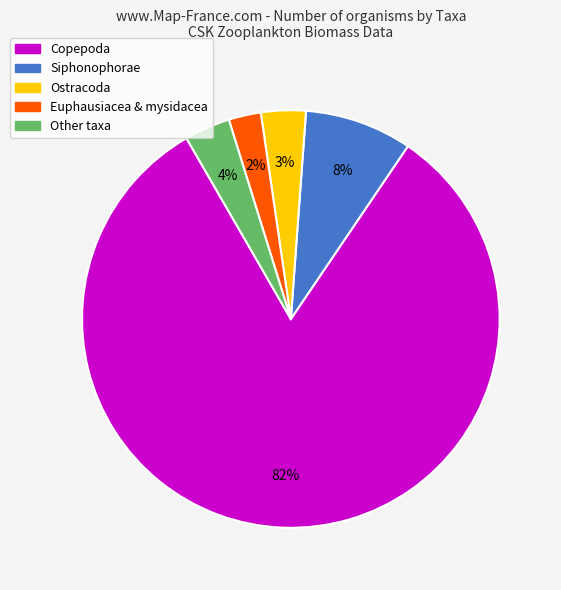

Does any single category account for the majority?

Yes